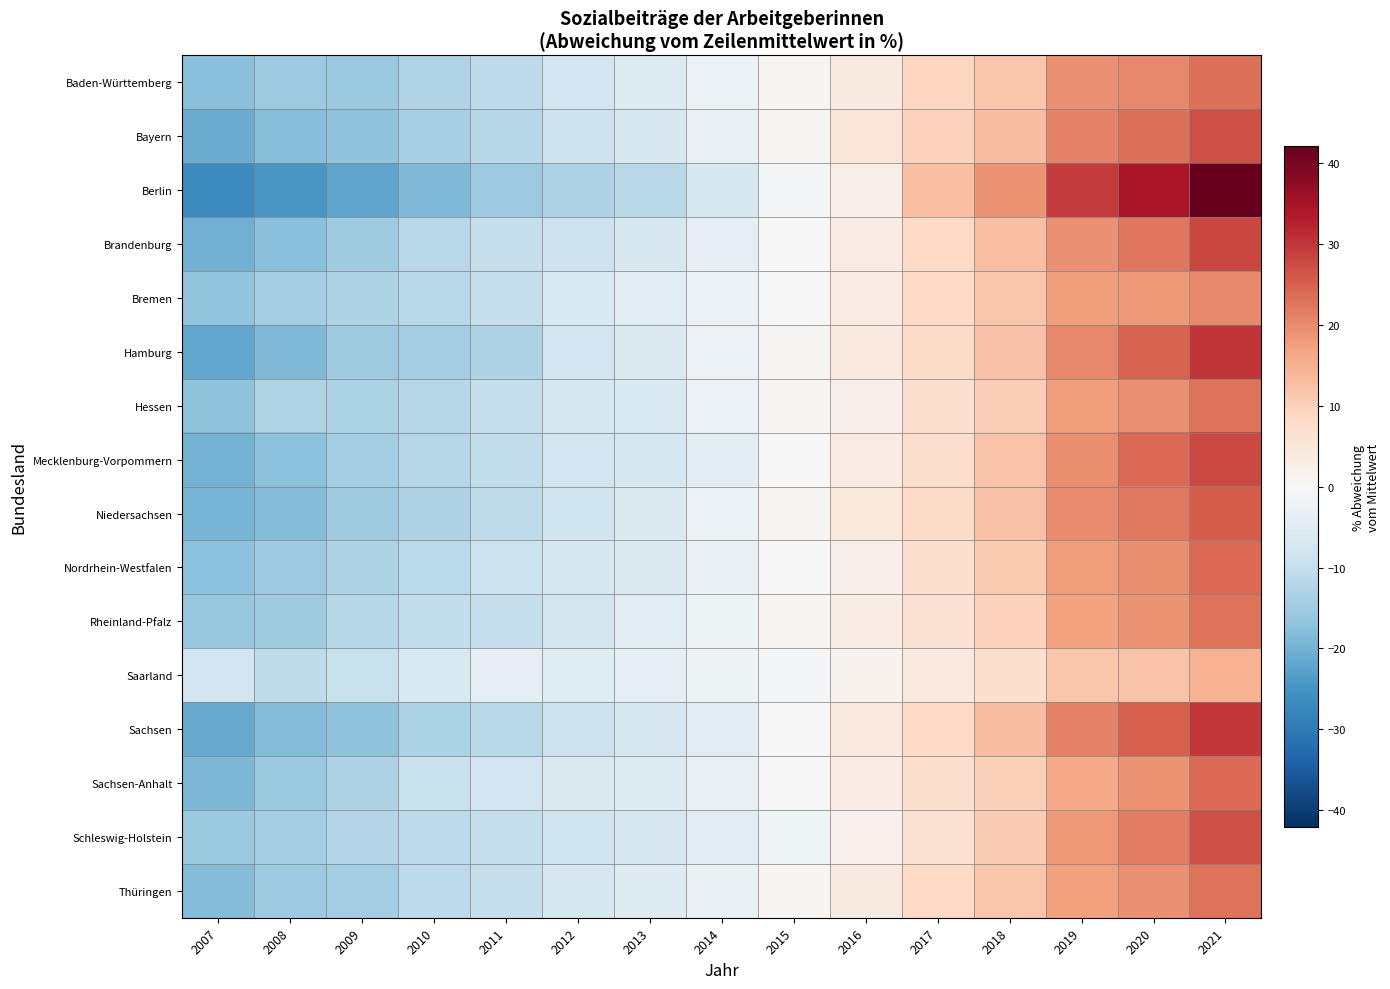

Which series has the largest range (max minus min)?

Berlin